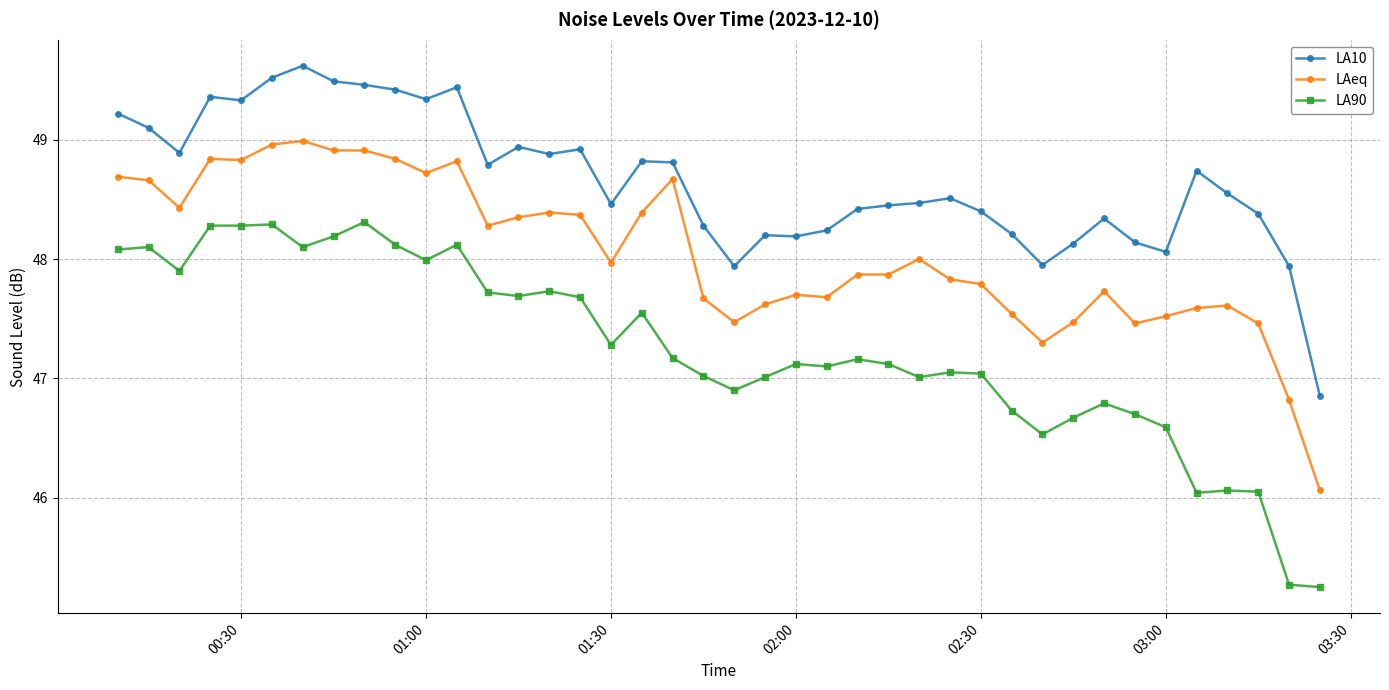

What is the difference between the second highest and second lowest values in the LA90 series?

3.0